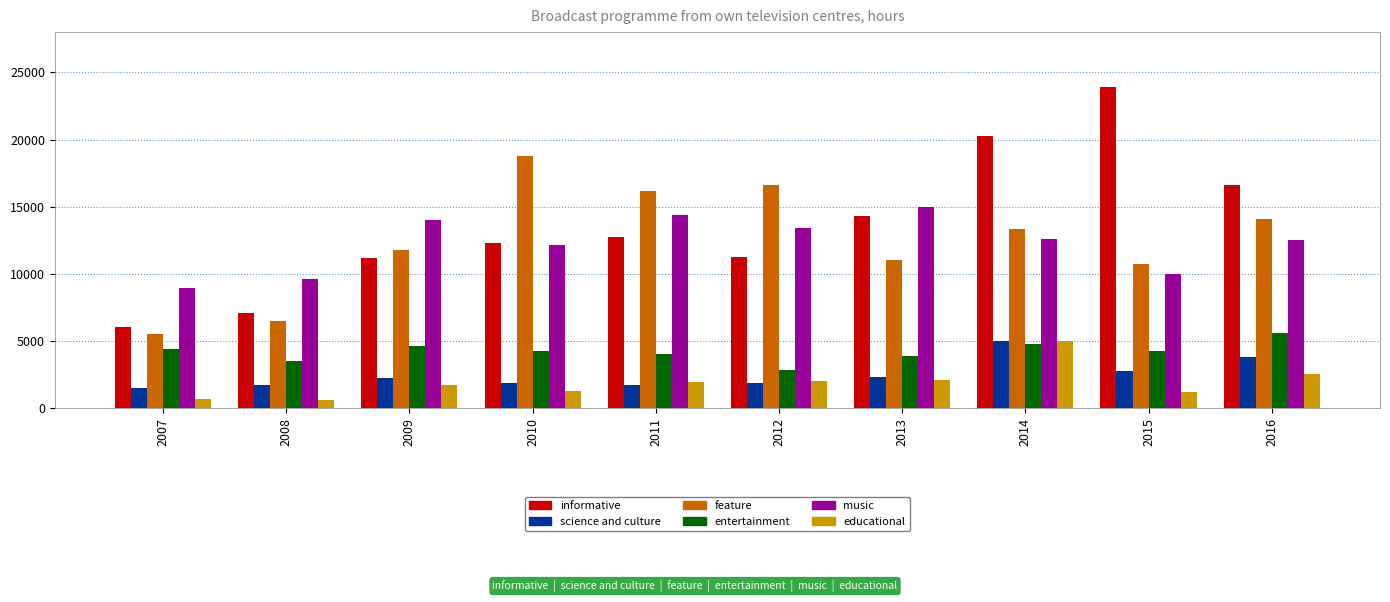

Which series has the widest spread of values?

informative